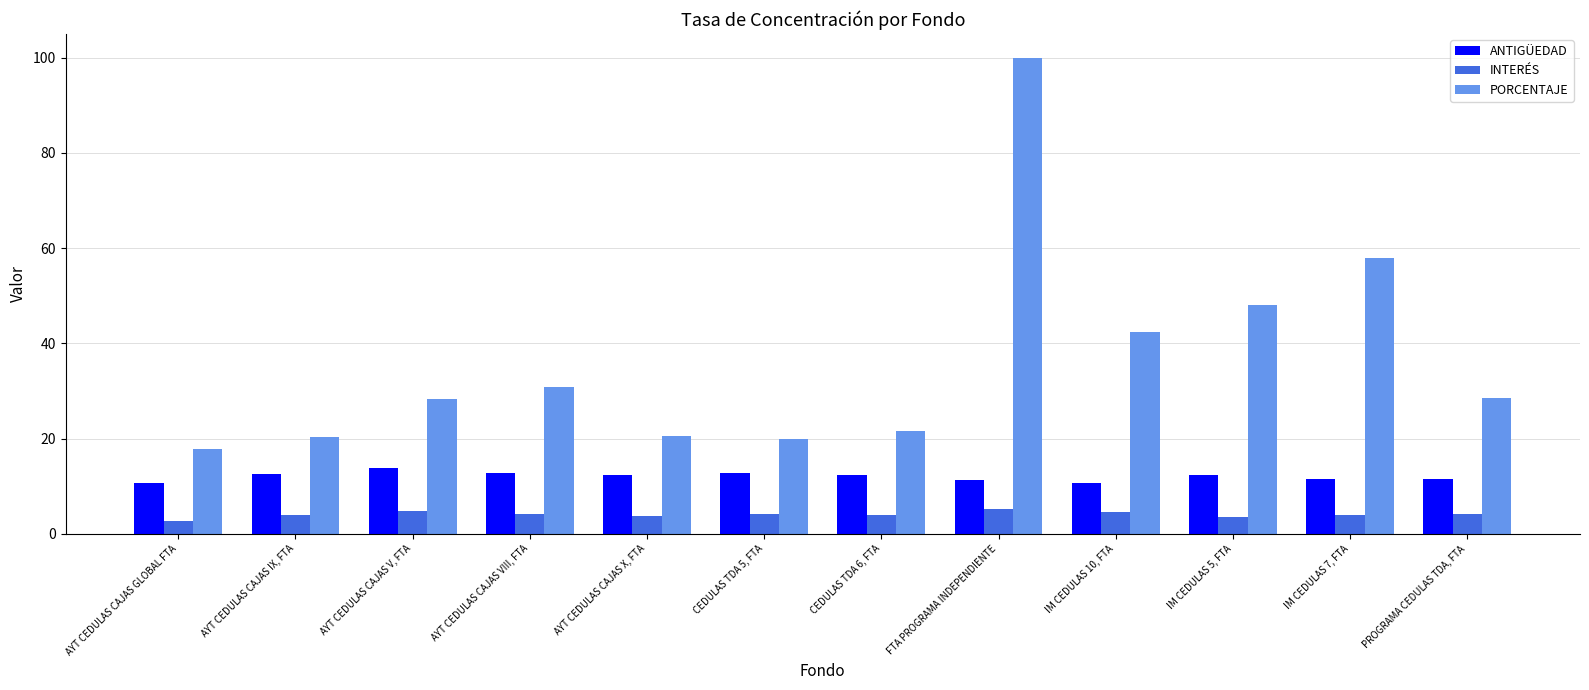

At which label is PORCENTAJE closest to 58?

IM CEDULAS 7, FTA